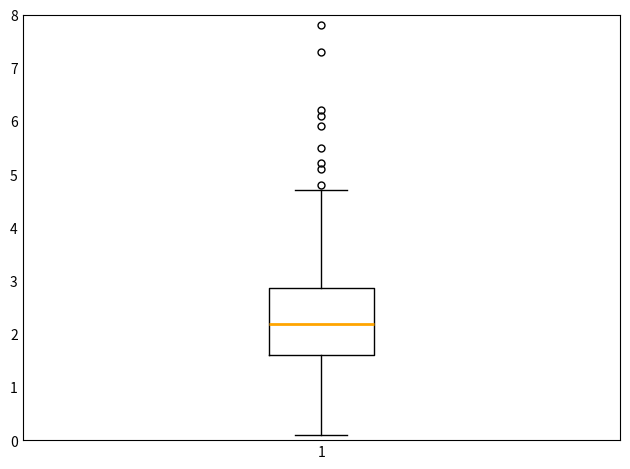

Read this box plot against the y-axis: the position of the median line, the range covered by the box, and the ends of both whiskers. The values are not printed on the chart, so give them approximately, as read against the axis.

median 2.2, box 1.6 to 2.9, whiskers 0.1 to 4.7